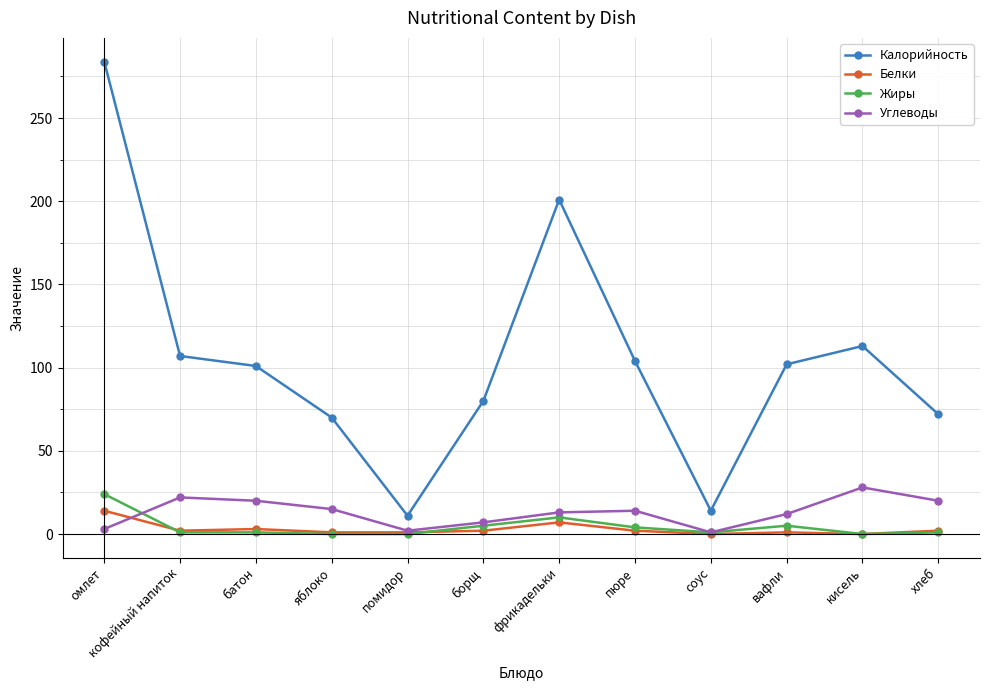

Is this an area chart (filled region under the line)?

No